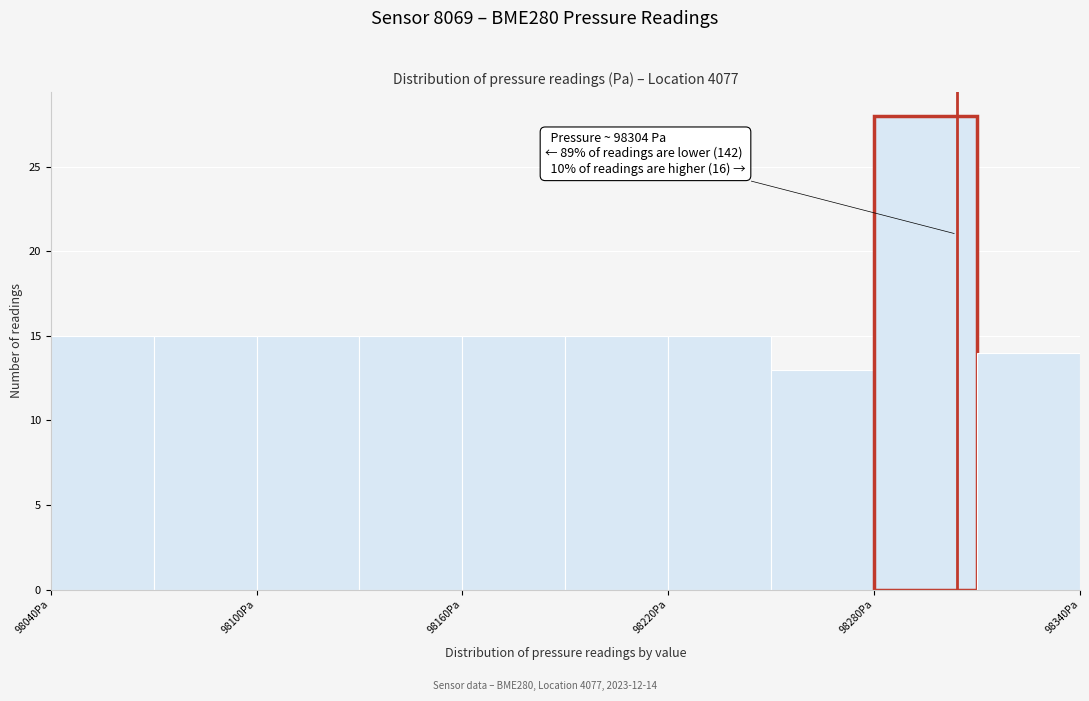

Around what value on the x-axis is the tallest bar? Give the approximate position of its centre, as read against the axis.

98300